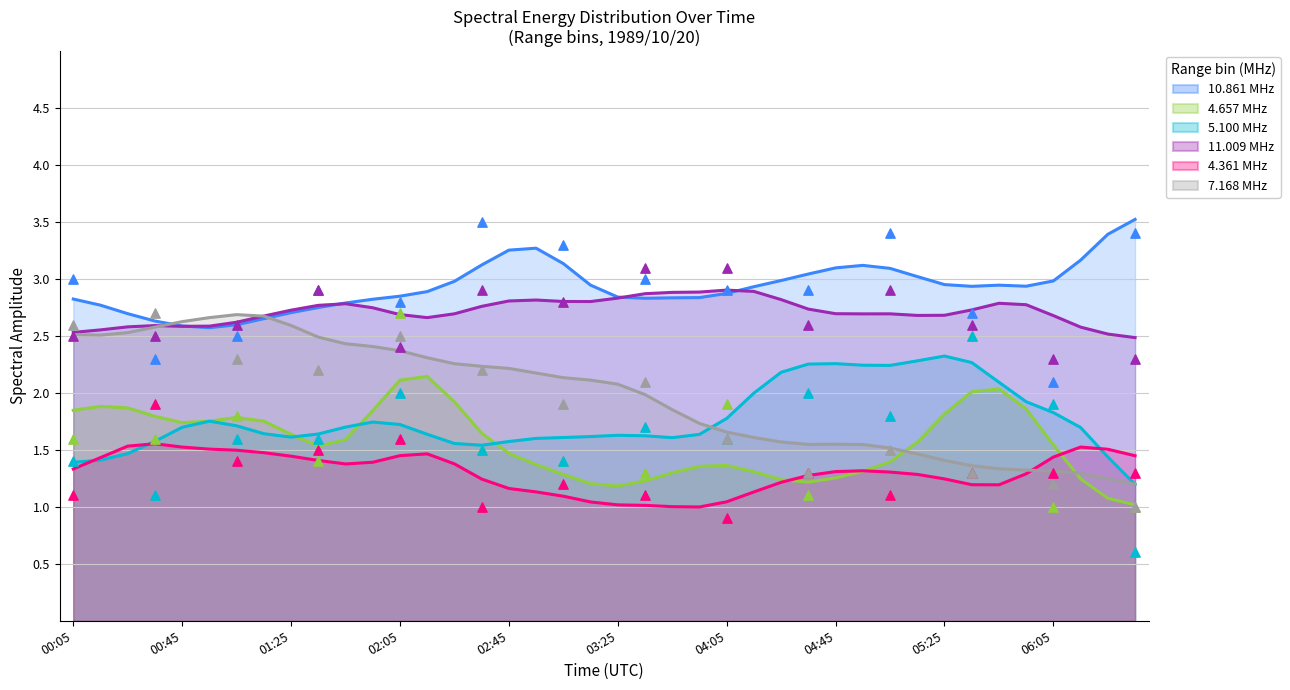

What is the total value across all series at 1989/10/20 03:45?

12.2